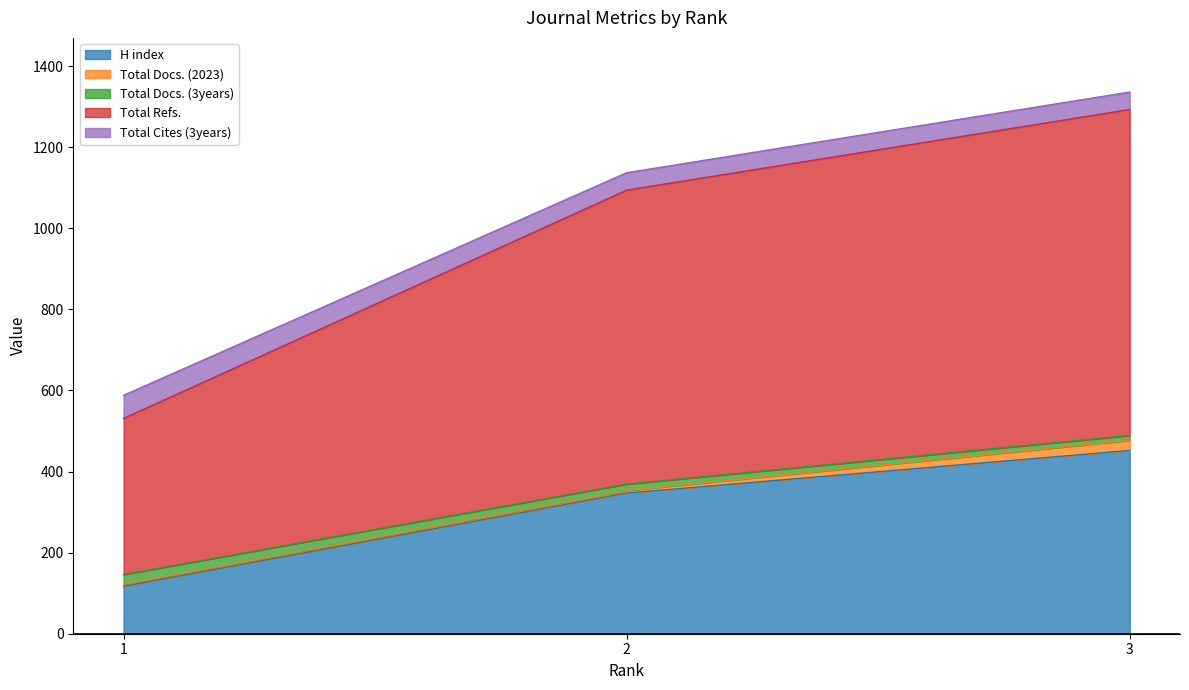

What is the minimum value for H index?

117